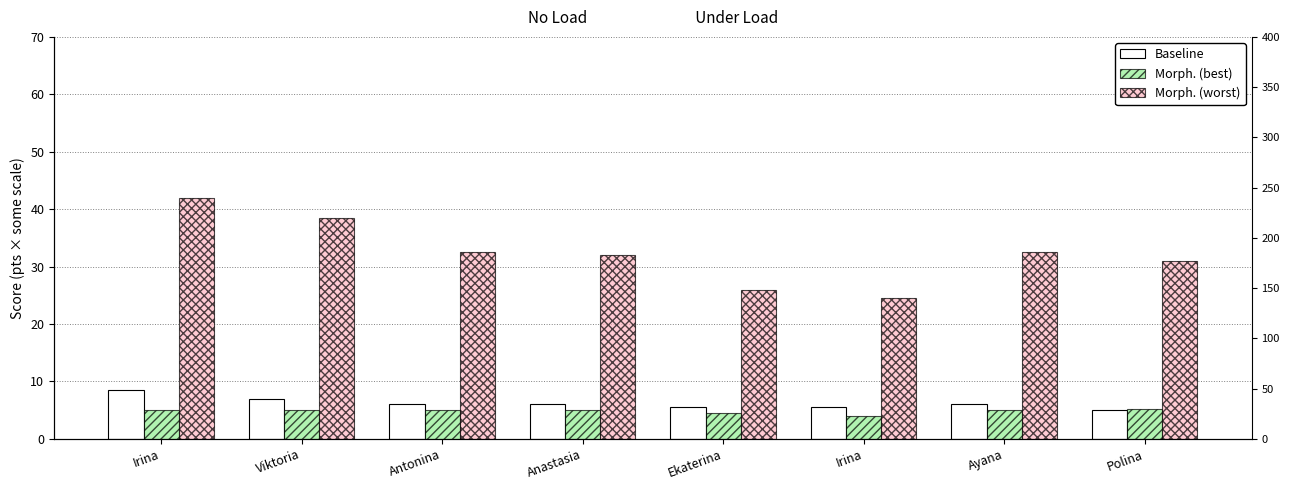

Between Viktoria and Antonina, which series saw the biggest shift?

Morph. (worst)